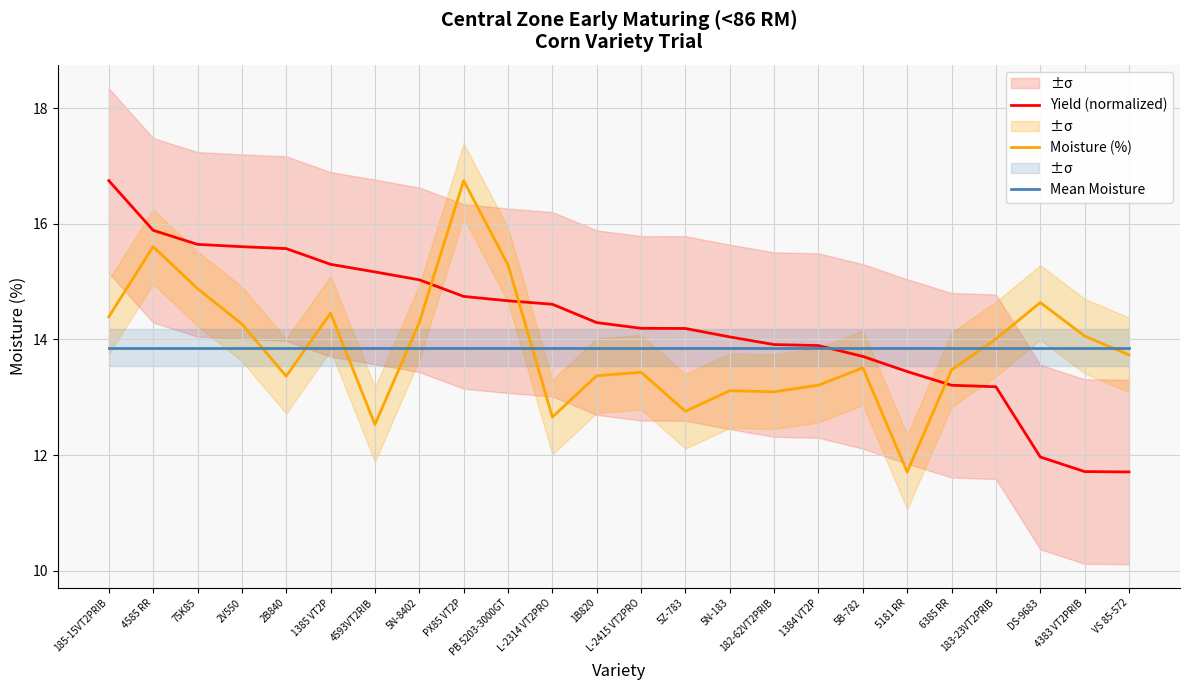

The Mean Moisture series shows 5.0 at 4383 VT2PRIB. True or false?

False